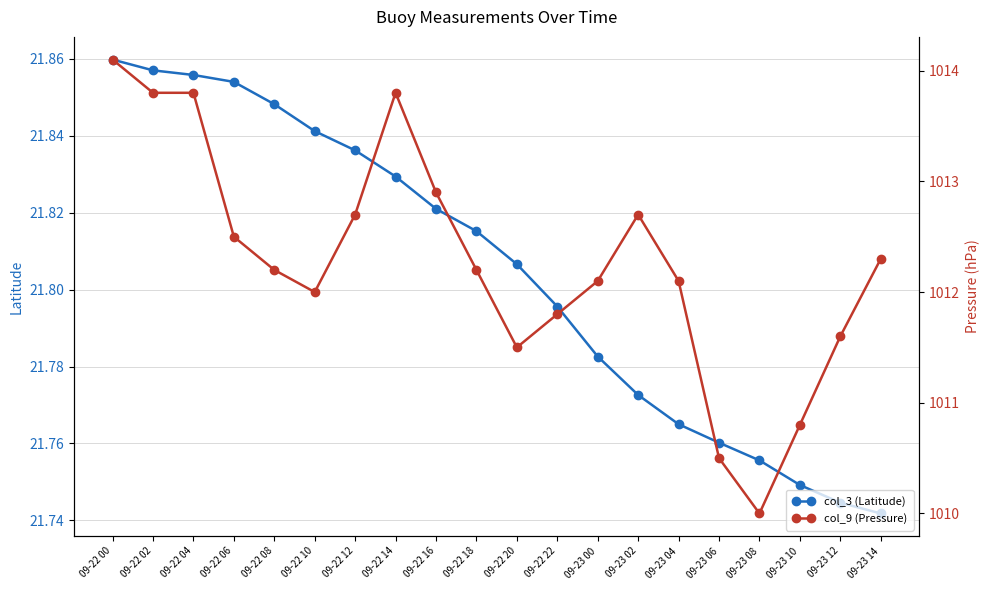

Rank the series at 09-23 14 from highest to lowest value.

col_9 (Pressure), col_3 (Latitude)